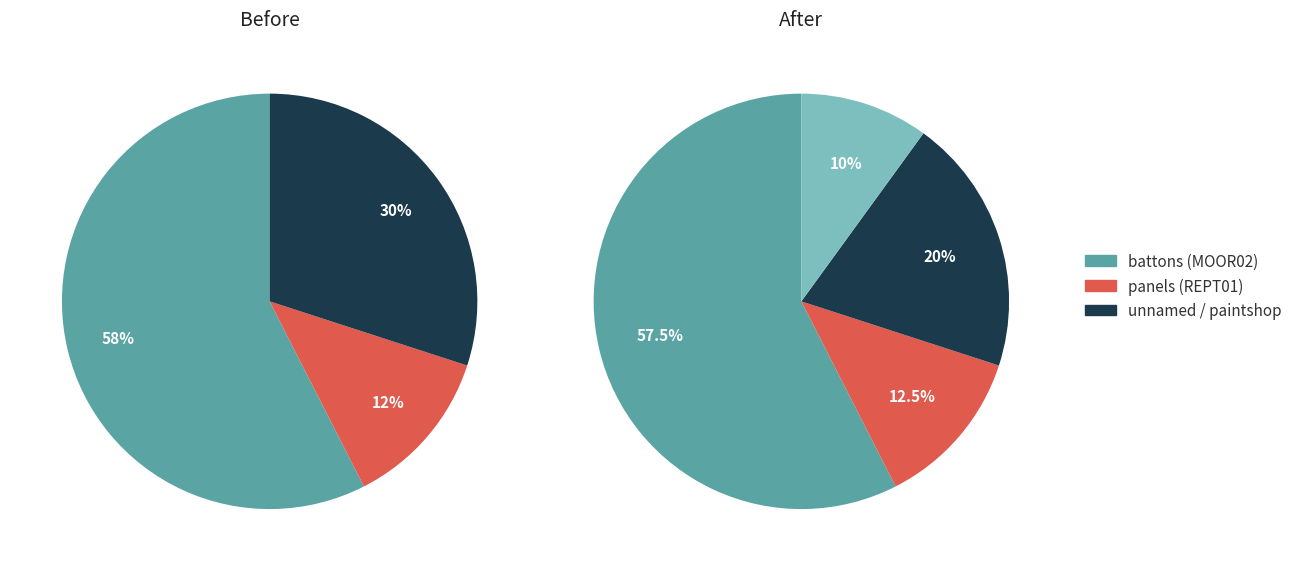

How many segments does this pie chart have?

4